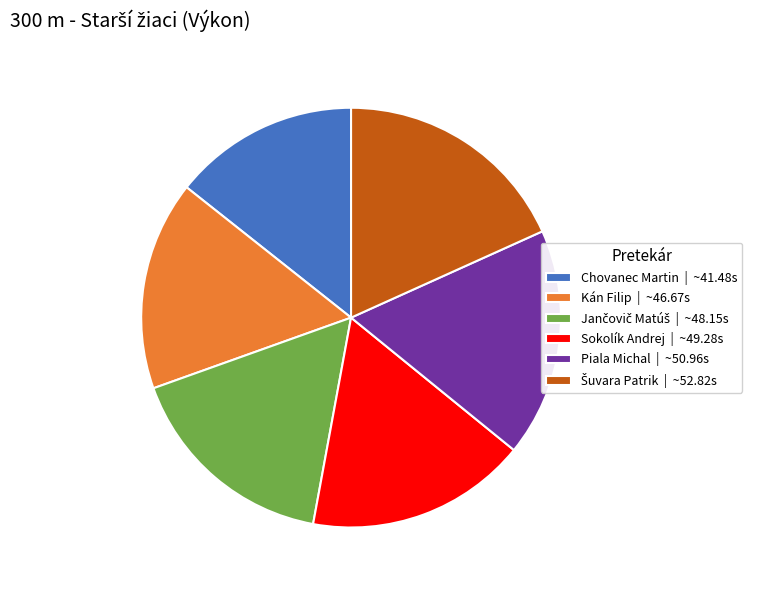

Between Sokolík Andrej | ~49.28s and Kán Filip | ~46.67s, which is larger?

Sokolík Andrej | ~49.28s